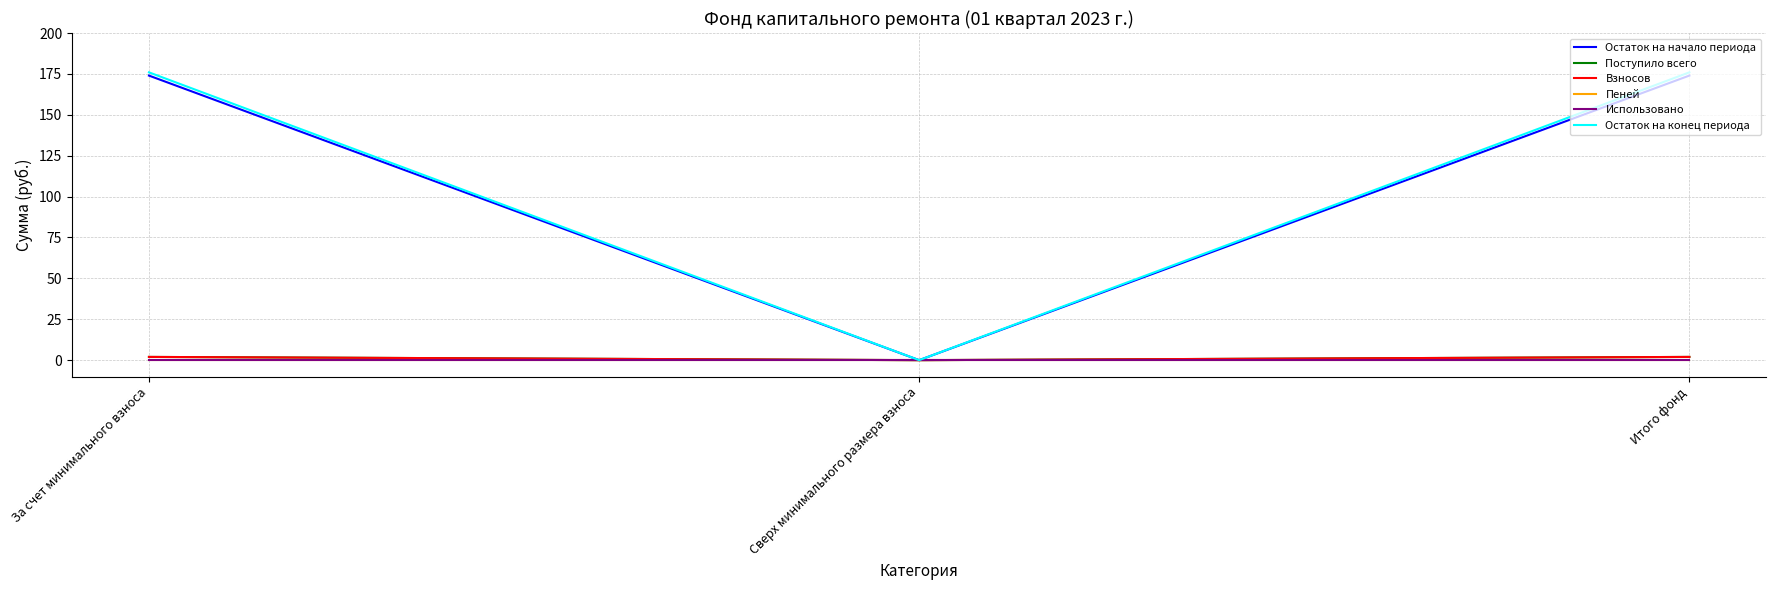

Is this an area chart (filled region under the line)?

No